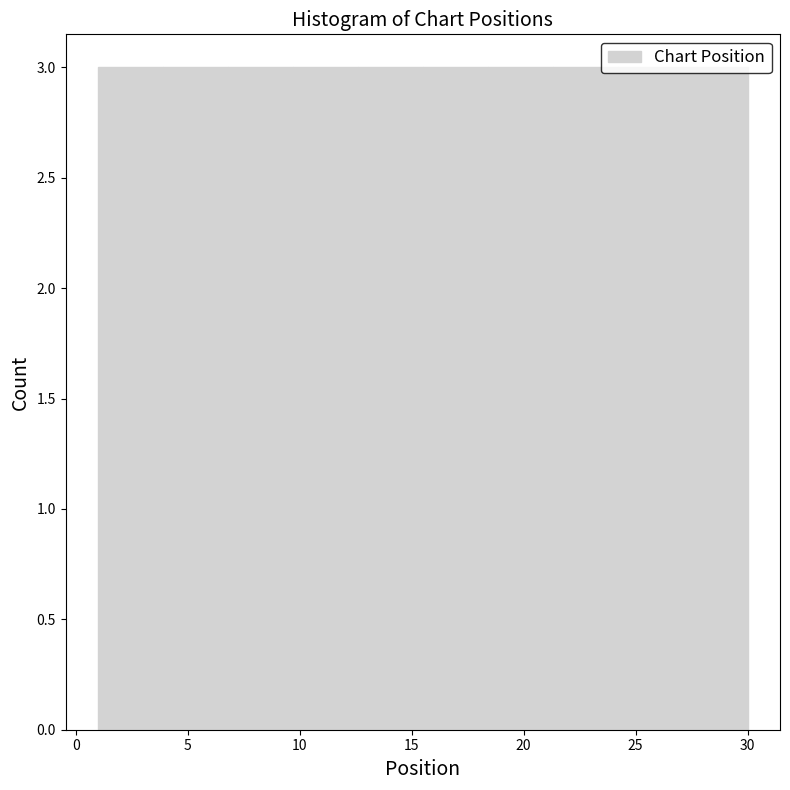

Reading left to right, transcribe this chart: for each bar, give the range it covers on the x-axis and its height. Neither the bar edges nor the heights are printed on the chart, so give them approximately, as read against the axes.

1.0 to 3.9: 3
3.9 to 6.8: 3
6.8 to 9.7: 3
9.7 to 12.6: 3
12.6 to 15.5: 3
15.5 to 18.4: 3
18.4 to 21.3: 3
21.3 to 24.2: 3
24.2 to 27.1: 3
27.1 to 30.0: 3